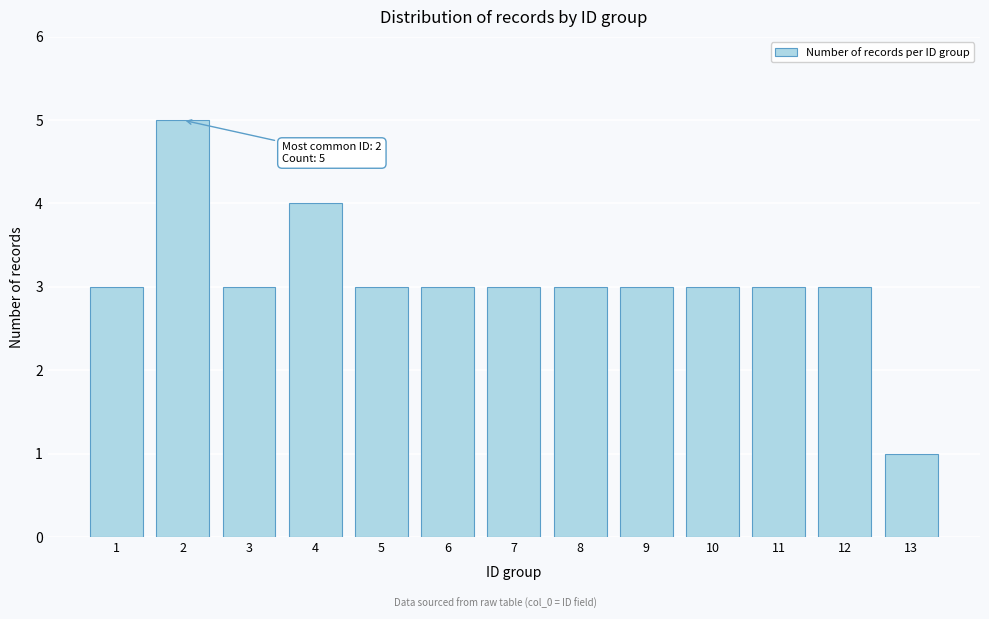

Reading left to right, list all the values displayed in this chart.

3	5	3	4	3	3	3	3	3	3	3	3	1